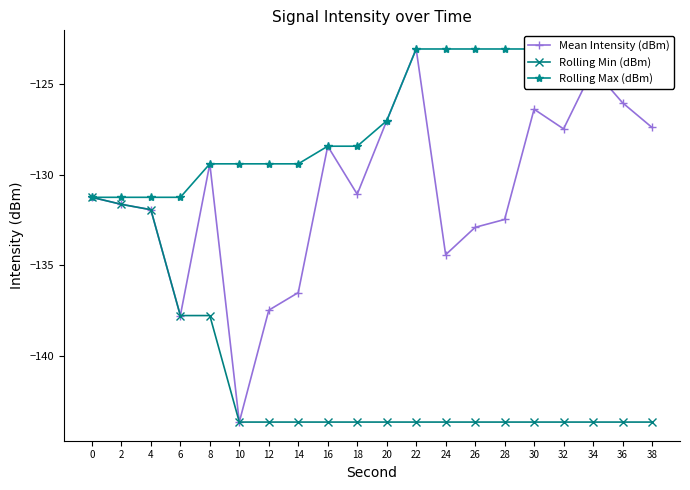

The value of Mean Intensity (dBm) at 38 is -127.4. True or false?

True